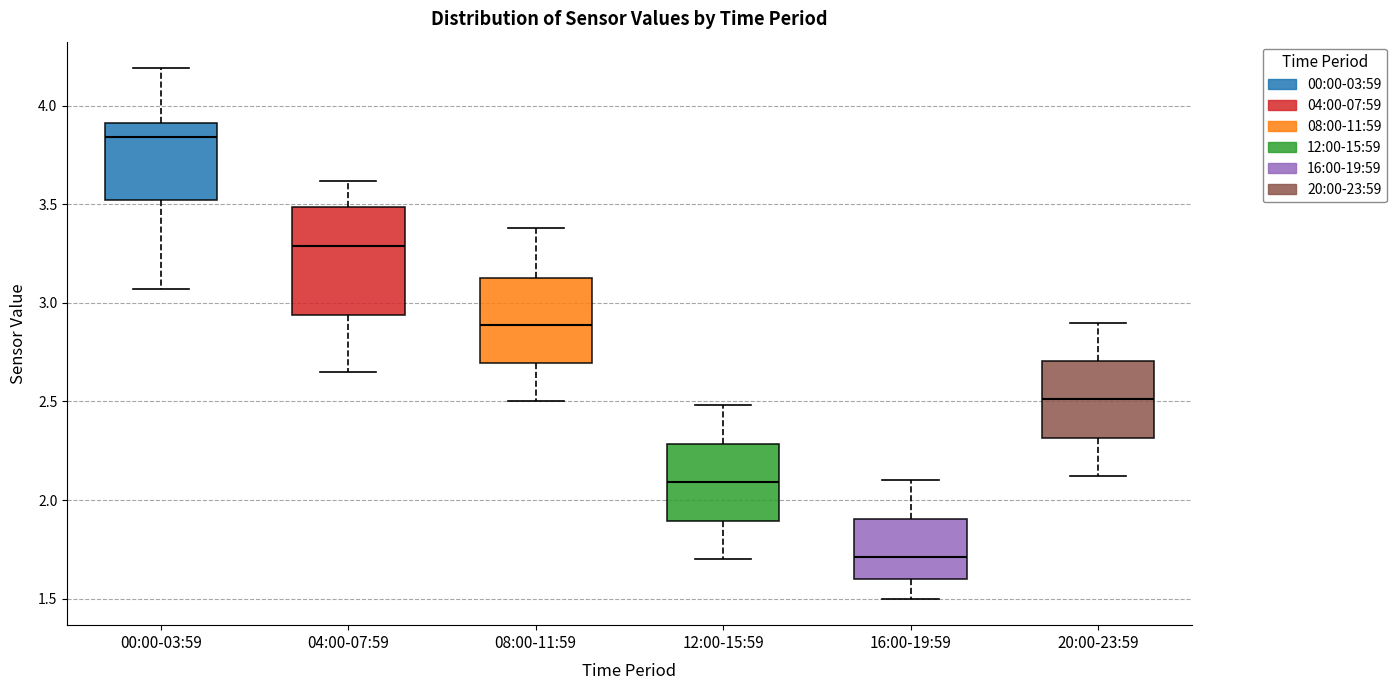

Reading left to right, read every box against the y-axis: the position of its median line, the range the box covers, and the ends of its whiskers. The values are not printed on the chart, so give them approximately, as read against the axis.

00:00-03:59: median 3.85, box 3.50 to 3.90, whiskers 3.05 to 4.20
04:00-07:59: median 3.30, box 2.95 to 3.50, whiskers 2.65 to 3.60
08:00-11:59: median 2.90, box 2.70 to 3.15, whiskers 2.50 to 3.40
12:00-15:59: median 2.10, box 1.90 to 2.30, whiskers 1.70 to 2.50
16:00-19:59: median 1.70, box 1.60 to 1.90, whiskers 1.50 to 2.10
20:00-23:59: median 2.50, box 2.30 to 2.70, whiskers 2.10 to 2.90